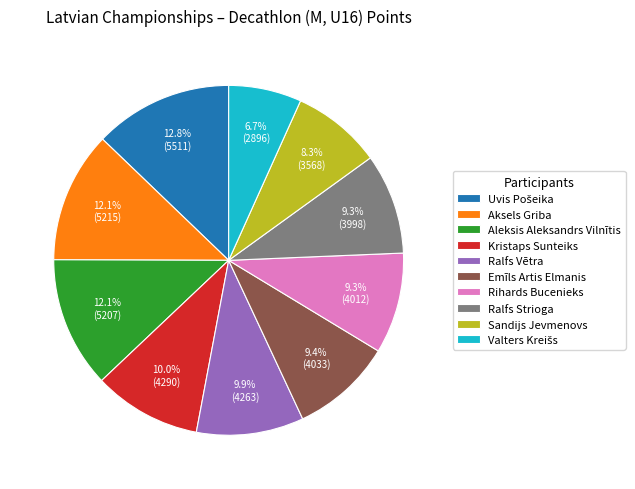

Is it true that Ralfs Vētra is 10% of the pie?

True